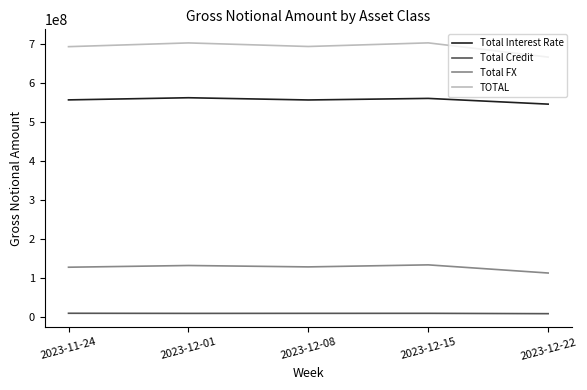

Which series has the largest total across all categories?

TOTAL